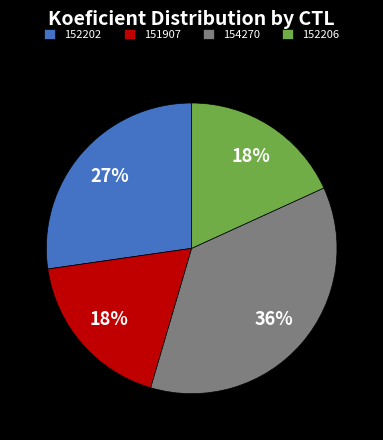

Count the number of slices in the pie.

4